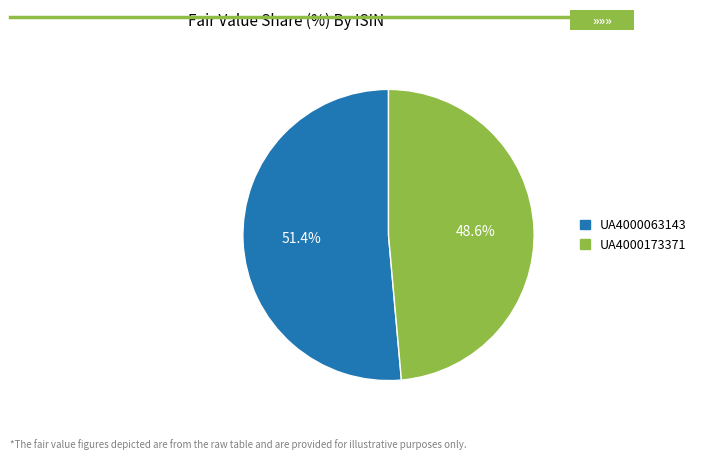

Combined, what portion of the pie is UA4000173371 and UA4000063143?

100.0%